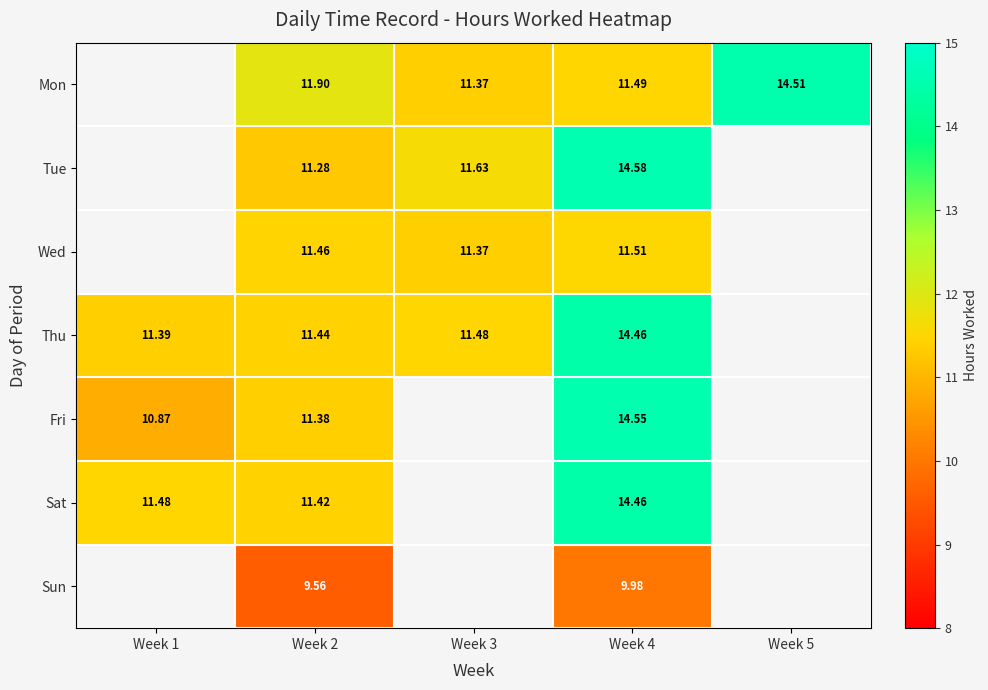

How many Thu values are between 11 and 14?

3